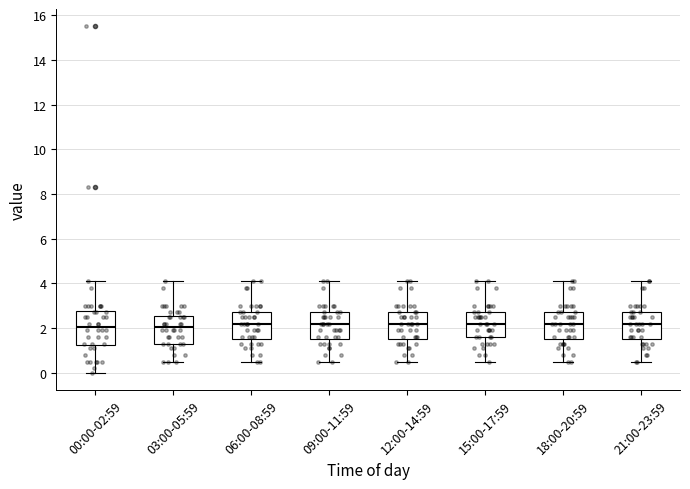

Reading left to right, read every box against the y-axis: the position of its median line, the range the box covers, and the ends of its whiskers. The values are not printed on the chart, so give them approximately, as read against the axis.

00:00-02:59: median 2.0, box 1.2 to 2.8, whiskers 0.0 to 4.2
03:00-05:59: median 2.0, box 1.4 to 2.6, whiskers 0.6 to 4.2
06:00-08:59: median 2.2, box 1.6 to 2.8, whiskers 0.6 to 4.2
09:00-11:59: median 2.2, box 1.6 to 2.8, whiskers 0.6 to 4.2
12:00-14:59: median 2.2, box 1.6 to 2.8, whiskers 0.6 to 4.2
15:00-17:59: median 2.2, box 1.6 to 2.8, whiskers 0.6 to 4.2
18:00-20:59: median 2.2, box 1.6 to 2.8, whiskers 0.6 to 4.2
21:00-23:59: median 2.2, box 1.6 to 2.8, whiskers 0.6 to 4.2